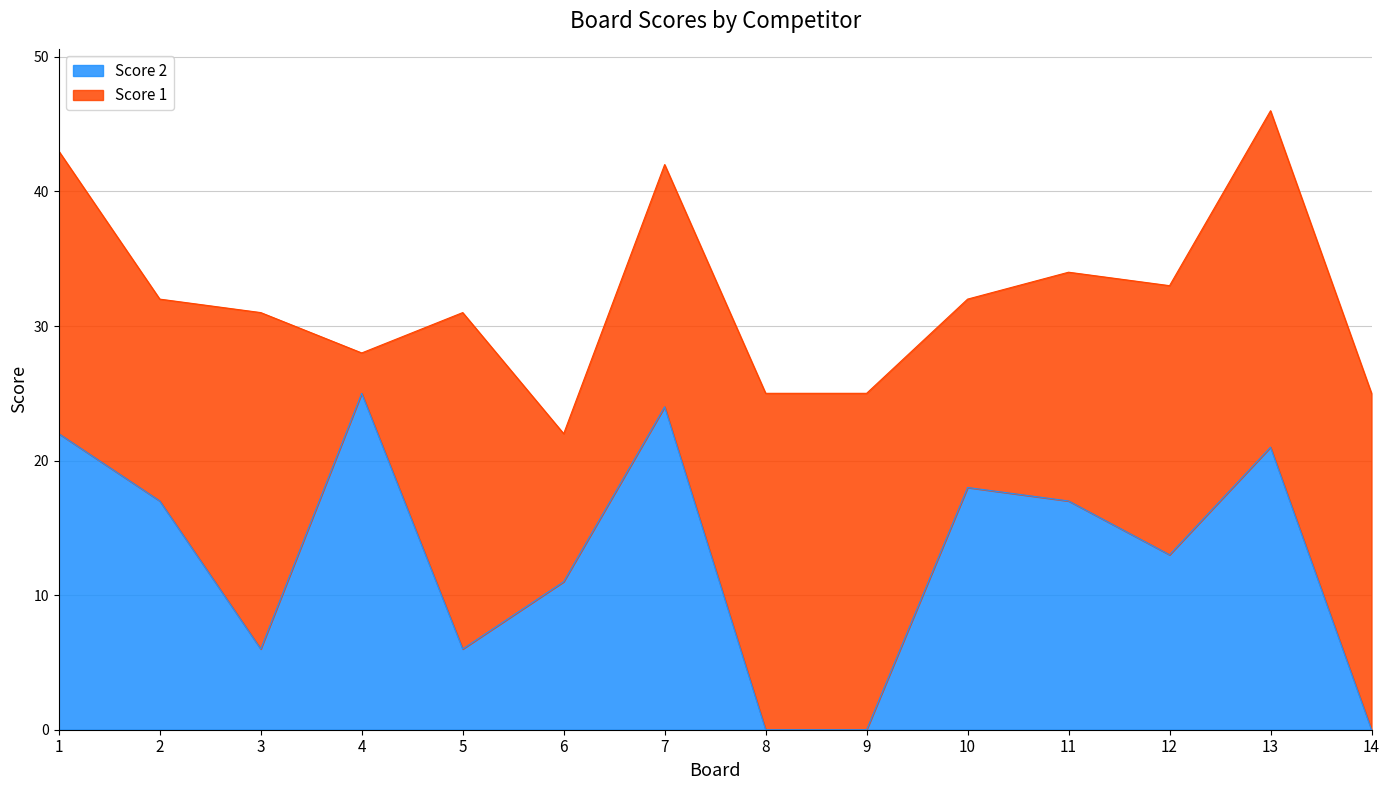

Which label corresponds to the largest value in the chart?

4